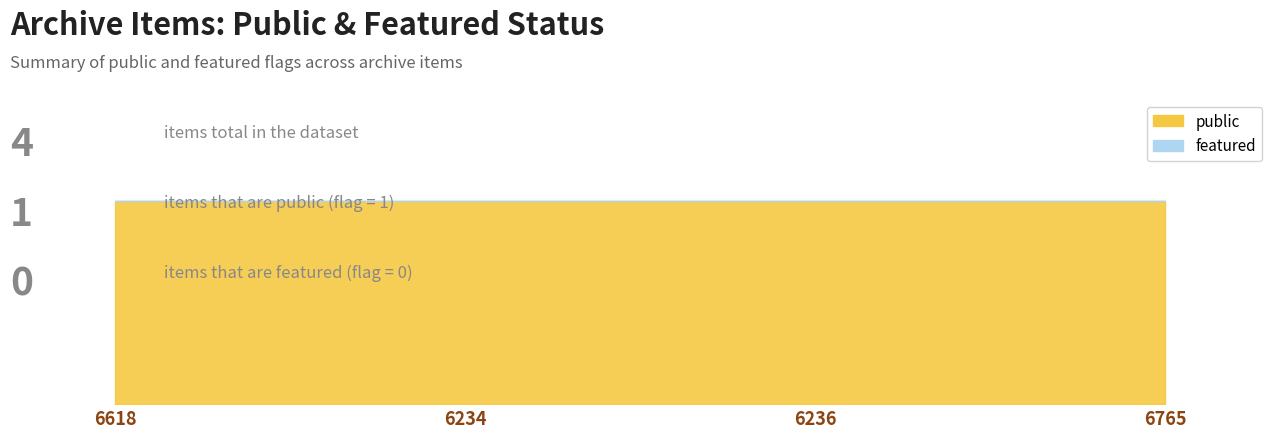

Reading left to right, extract all data points from this chart.

public: 6618=1	6234=1	6236=1	6765=1
featured: 6618=0	6234=0	6236=0	6765=0